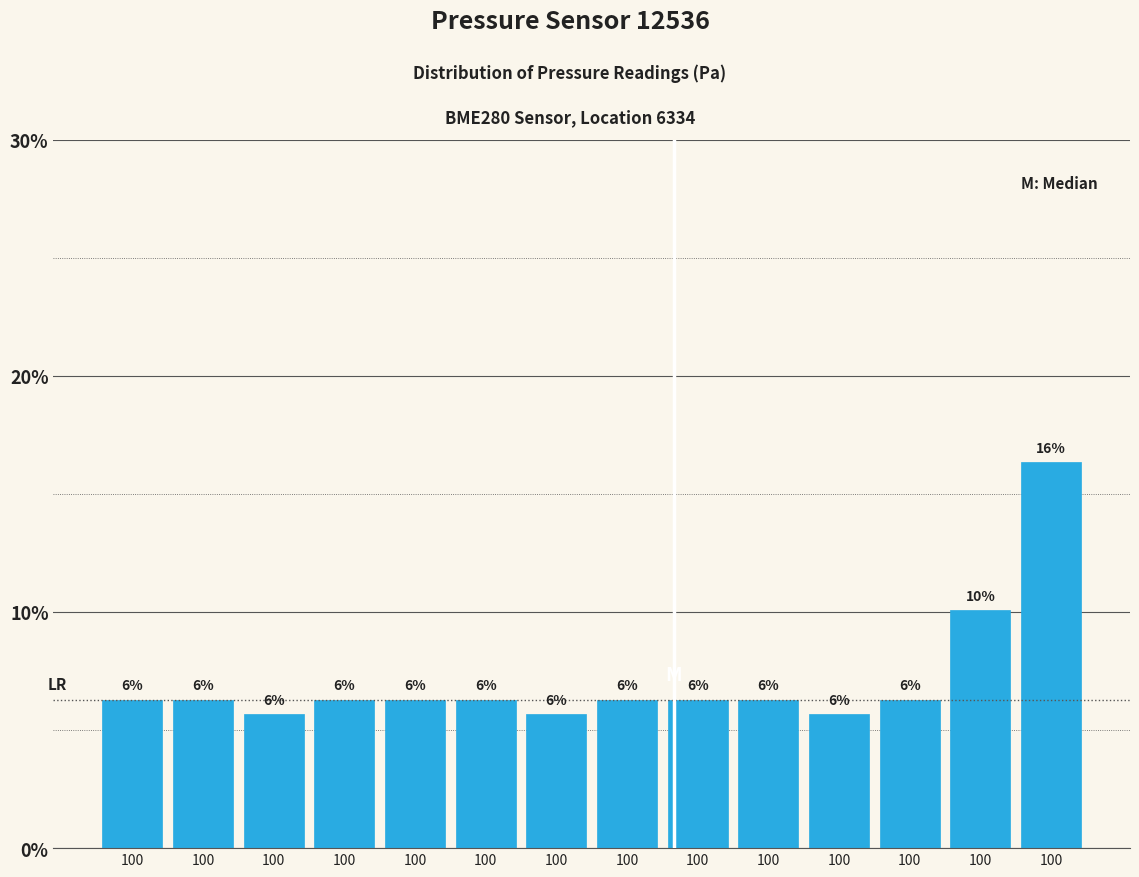

Does the chart contain any negative values?

No